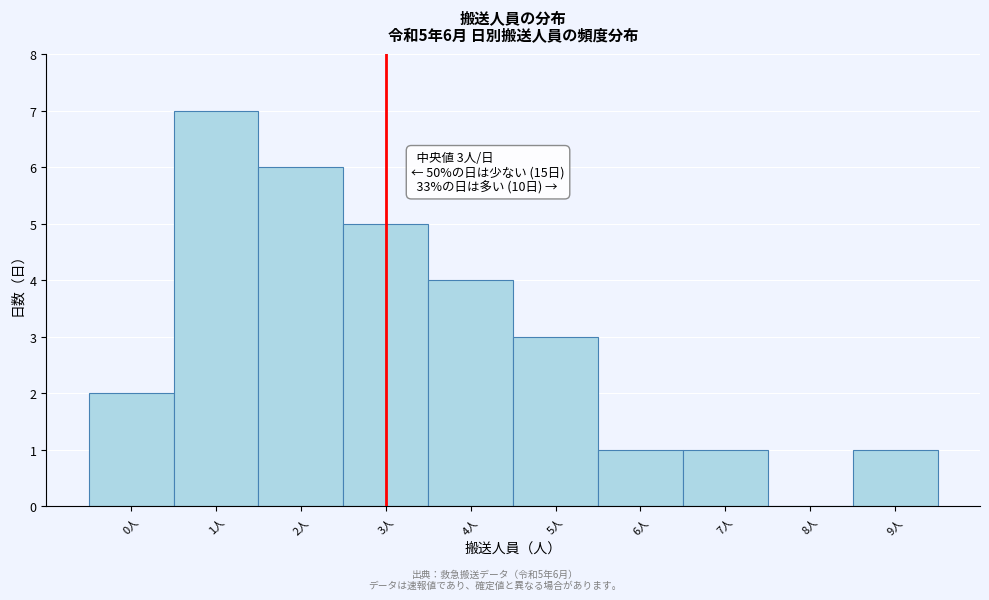

Which range on the x-axis has the tallest bar?

0.5 to 1.5